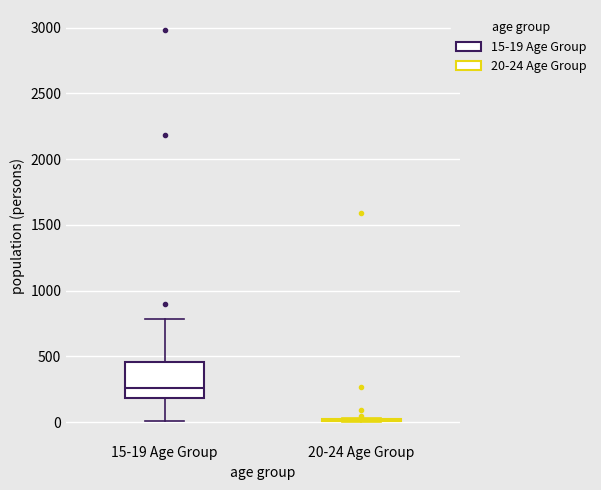

Comparing the boxes themselves (not the whiskers), which one is the tallest?

15-19 Age Group